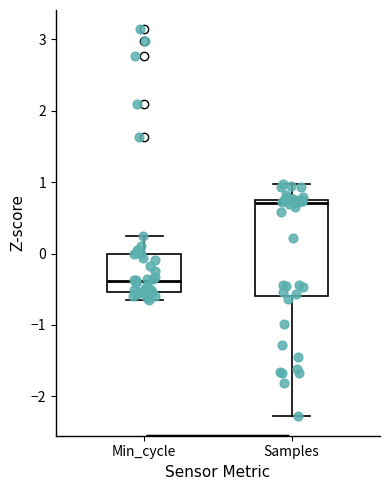

Comparing the boxes themselves (not the whiskers), which one is the tallest?

Samples